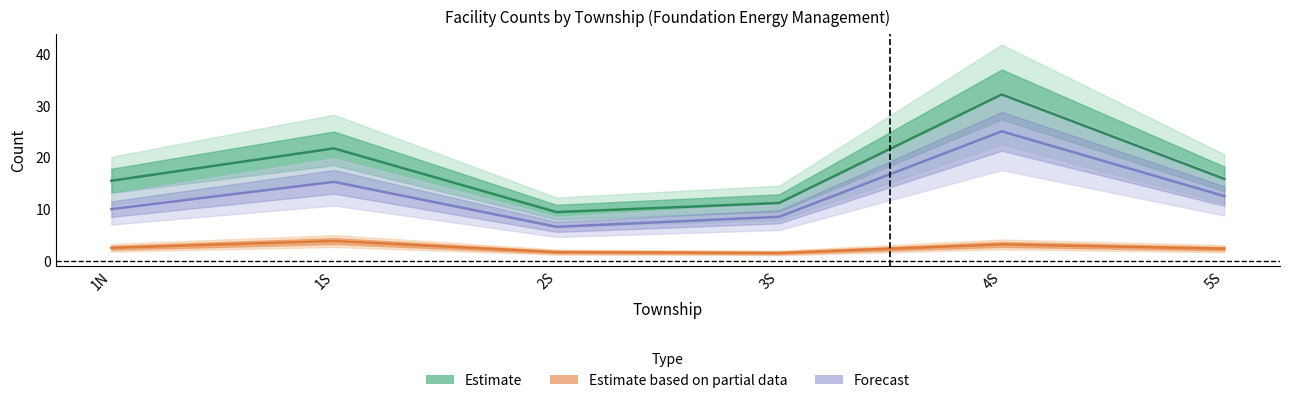

What is the smallest value displayed?

1.5